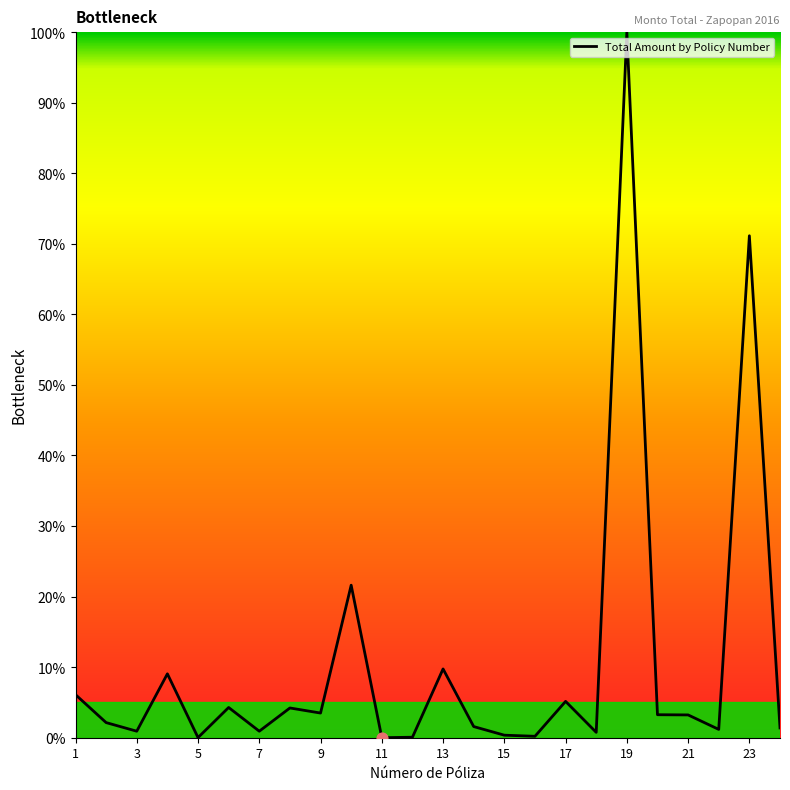

What is the greatest value displayed?

100.0